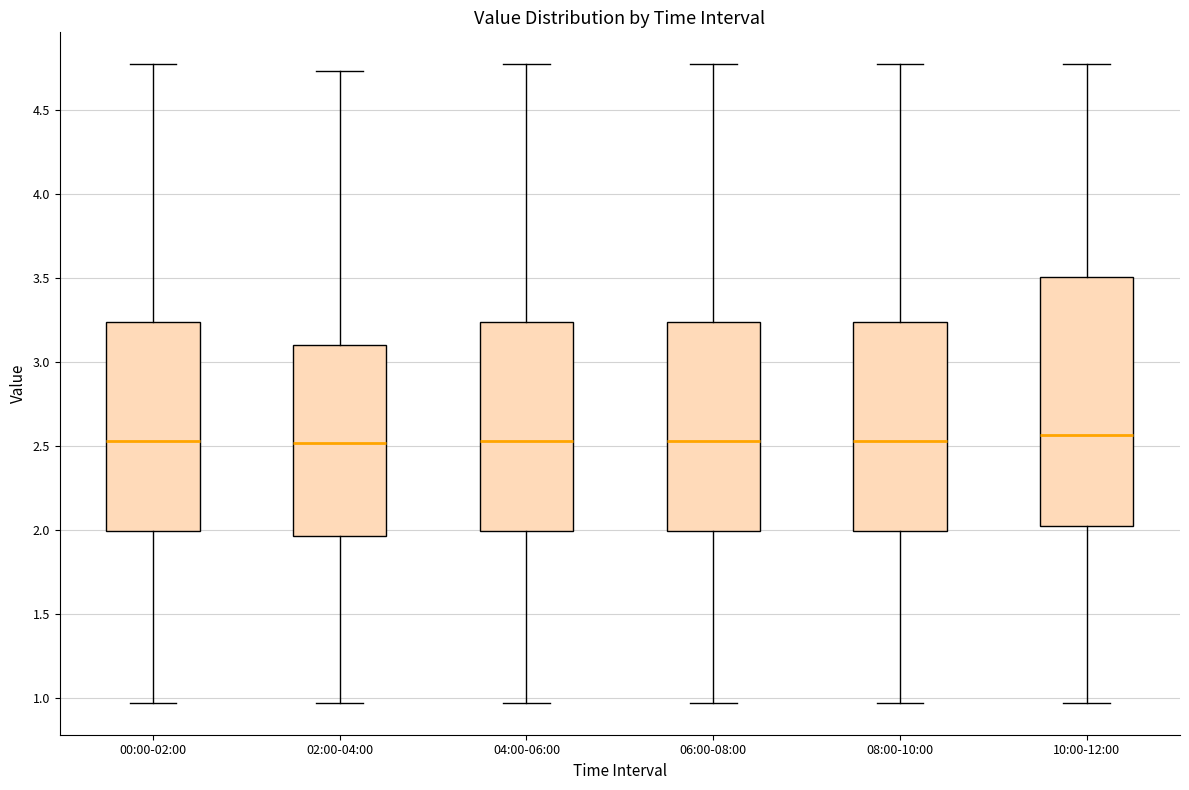

Which box is the tallest, from its lower edge to its upper edge?

10:00-12:00